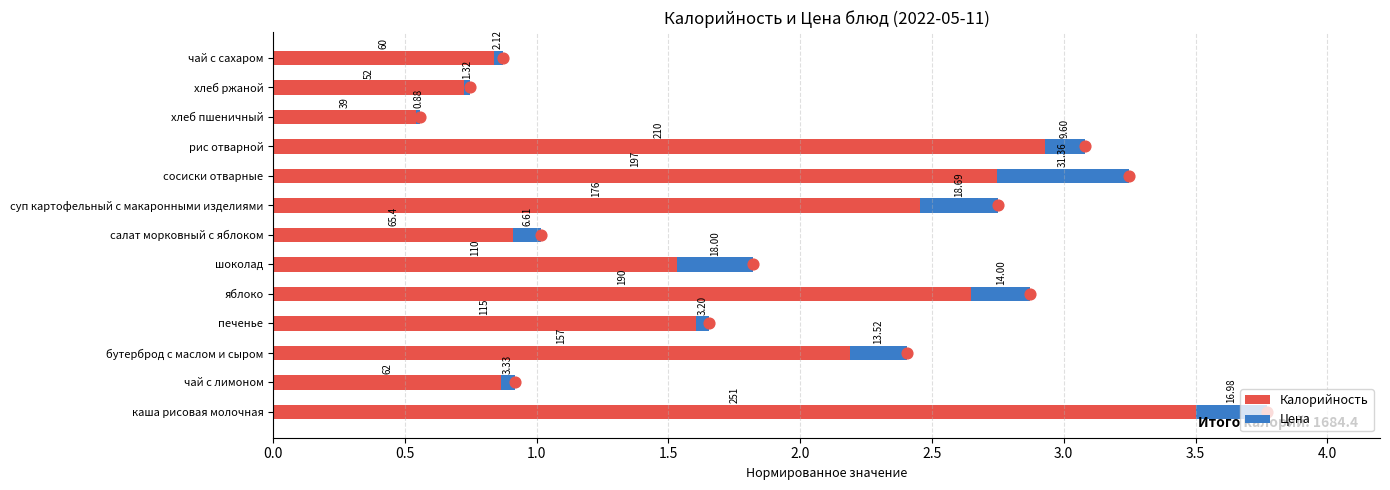

At how many categories does at least one series exceed 3?

1